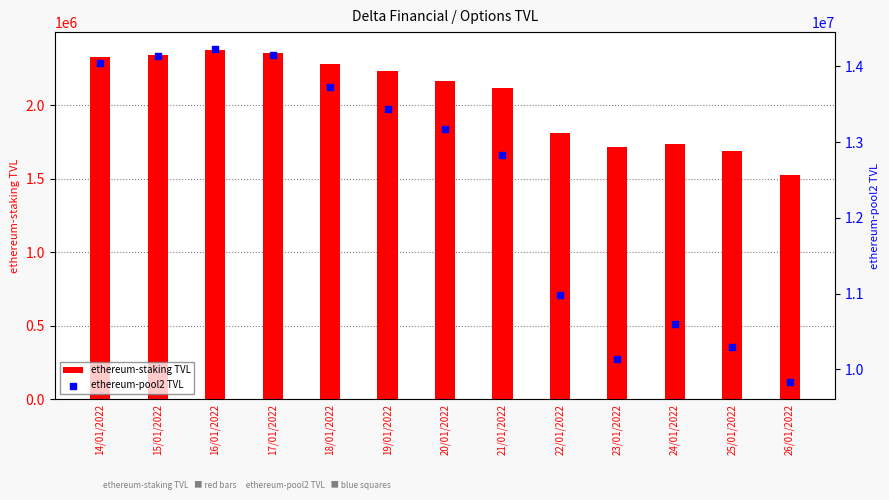

What are all the series names shown in the legend?

ethereum-staking TVL, ethereum-pool2 TVL